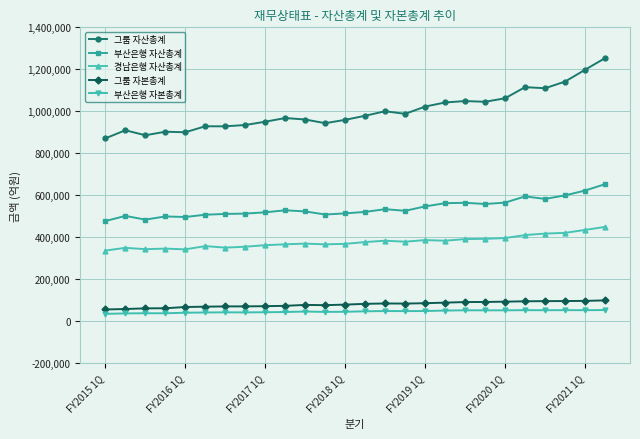

Which series has the largest total across all categories?

그룹 자산총계